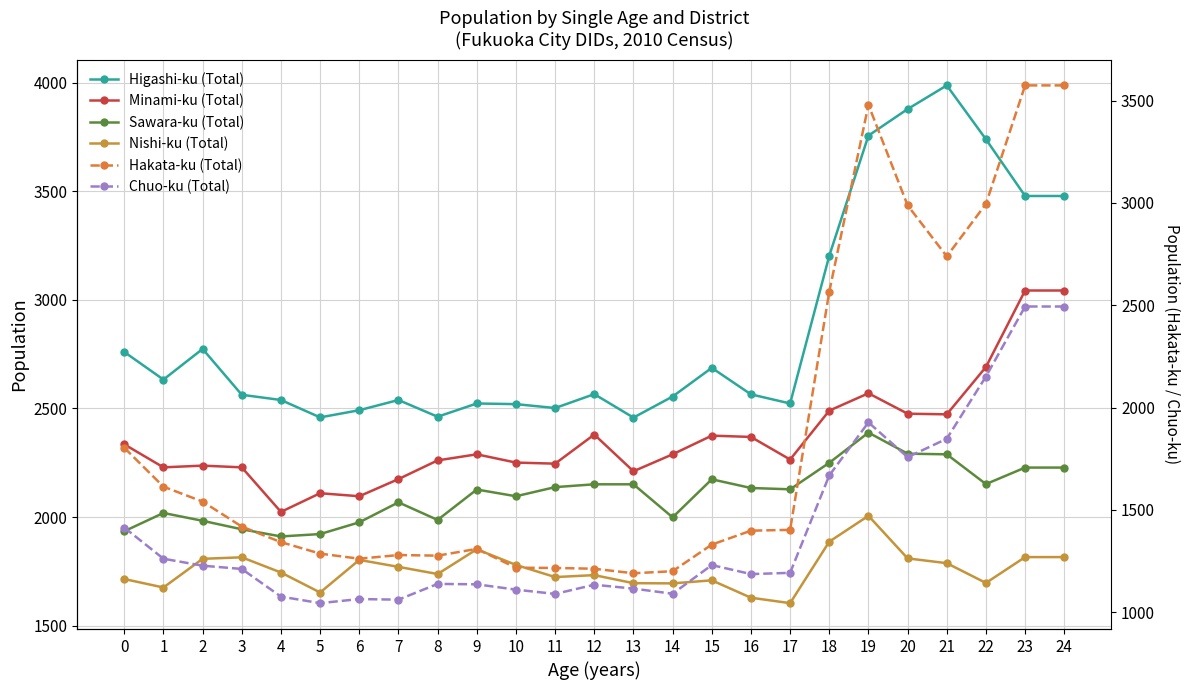

Rank the categories by Nishi-ku (Total) value from highest to lowest.

19, 18, 9, 23, 24, 3, 20, 2, 6, 21, 10, 7, 4, 8, 12, 11, 0, 15, 22, 13, 14, 1, 5, 16, 17